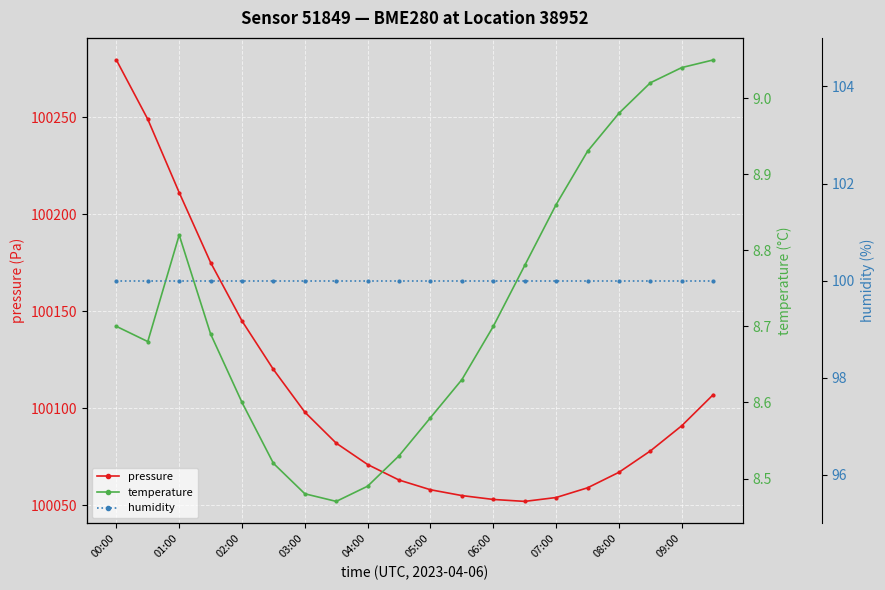

Which category has the highest value in the temperature series?

19